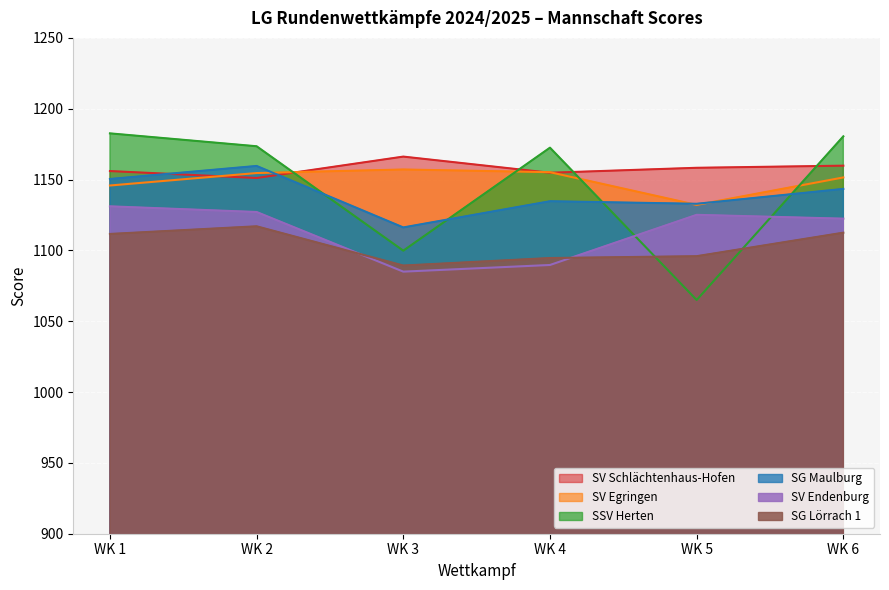

What are all the series names shown in the legend?

SV Schlächtenhaus-Hofen, SV Egringen, SSV Herten, SG Maulburg, SV Endenburg, SG Lörrach 1